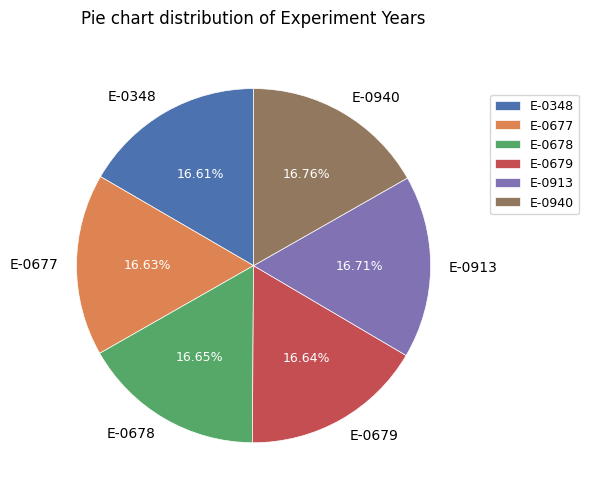

Approximately how many times larger is the value at E-0913 compared to E-0678?

1.0